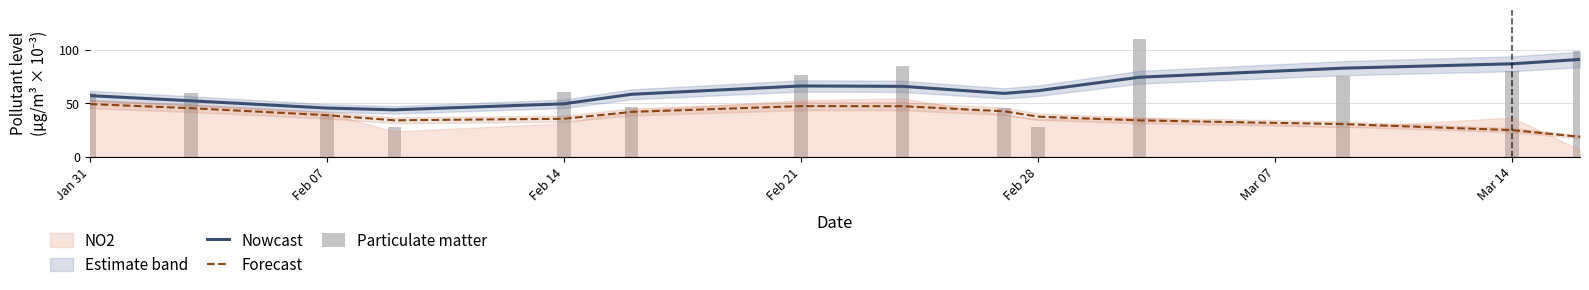

True or false: Nowcast and Forecast cross at least once.

False